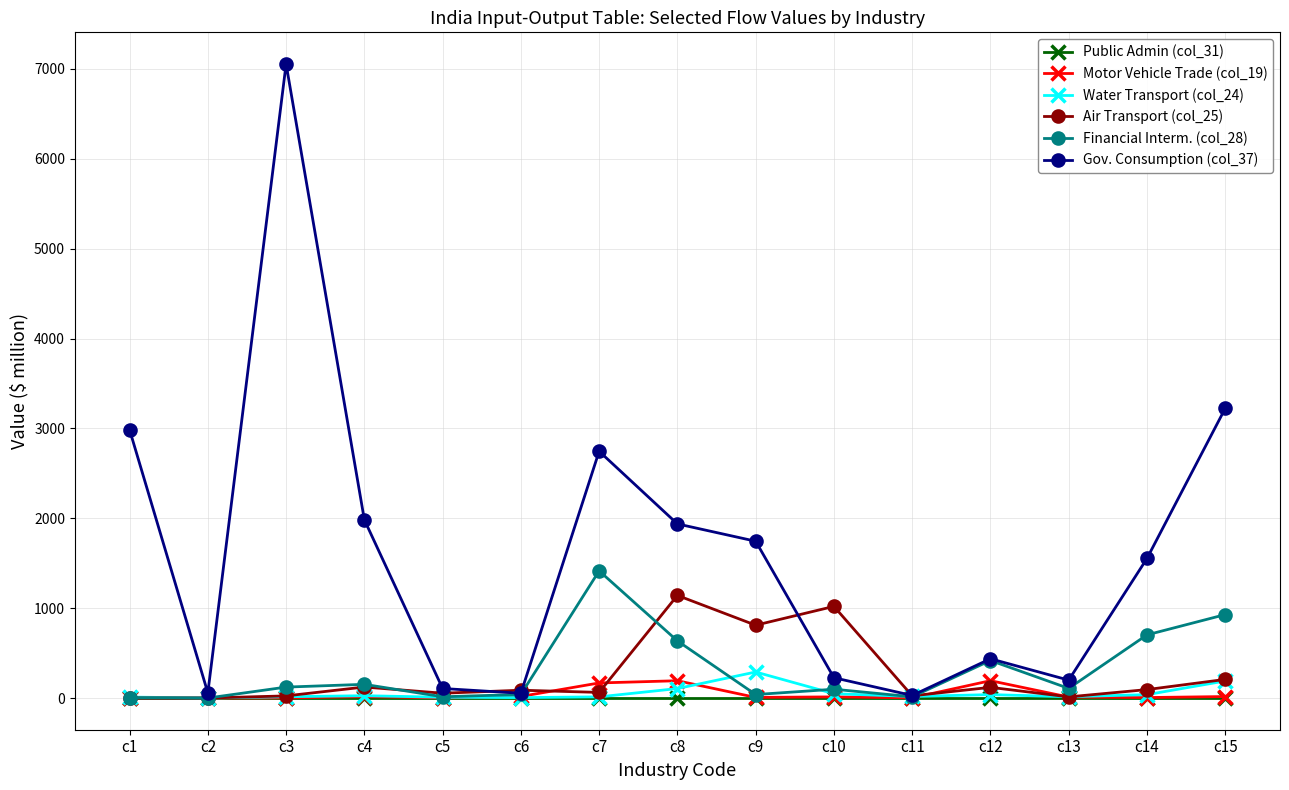

Which series has the widest spread of values?

Gov. Consumption (col_37)